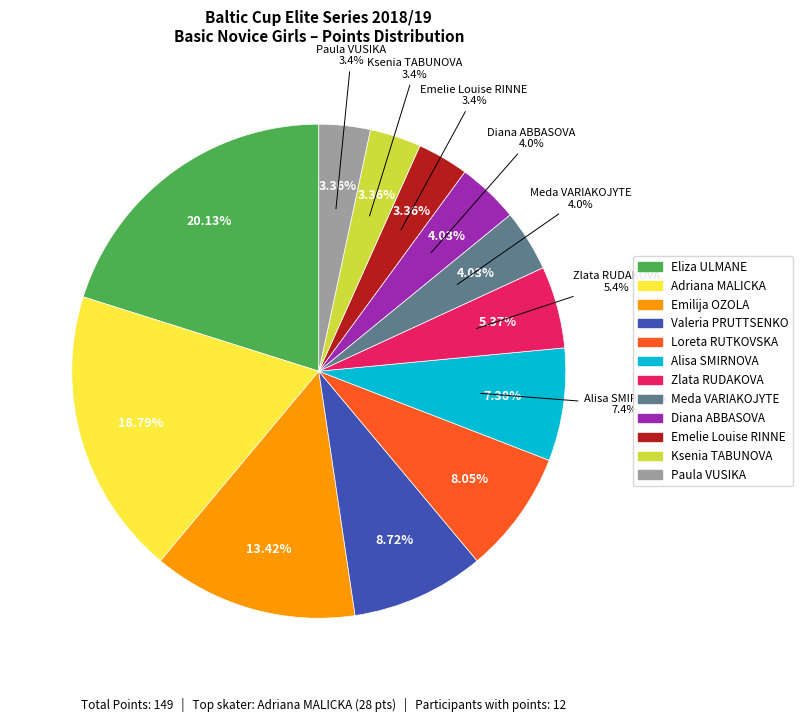

What is the change in value from Loreta RUTKOVSKA to Ksenia TABUNOVA?

-7